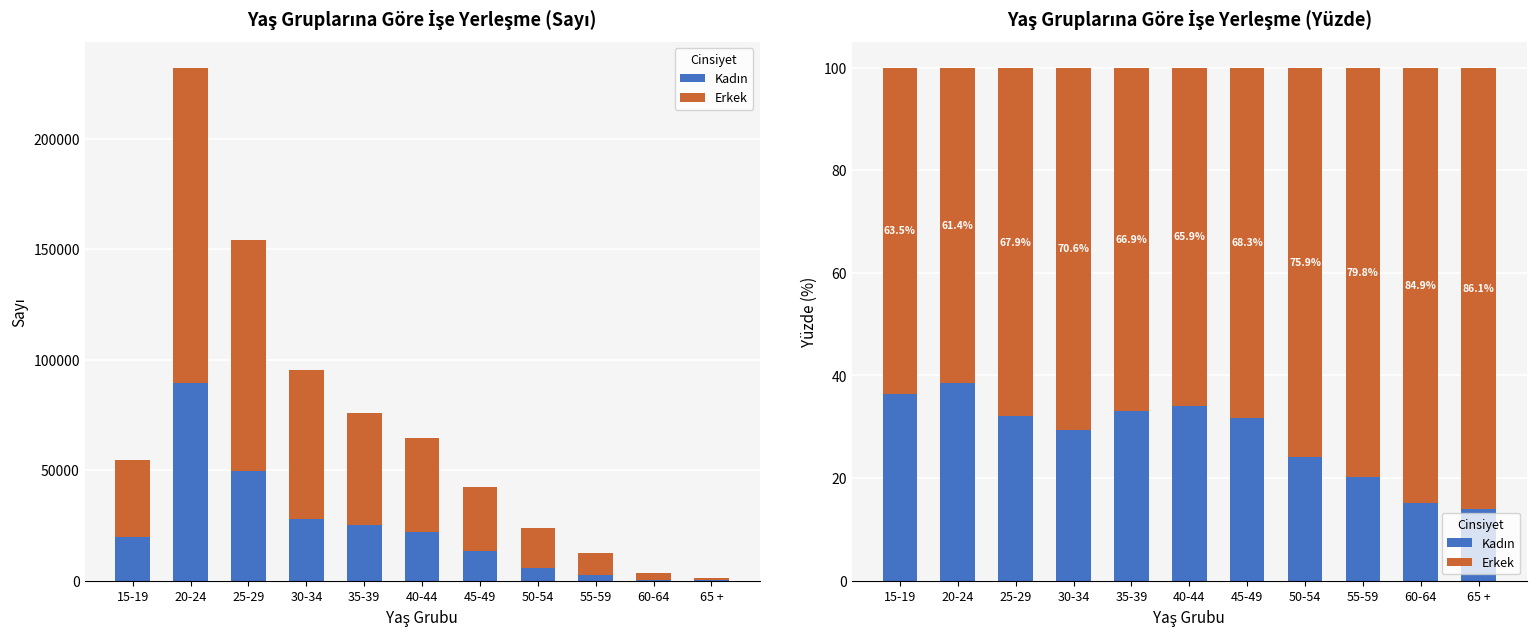

What position from the right is 15-19?

11